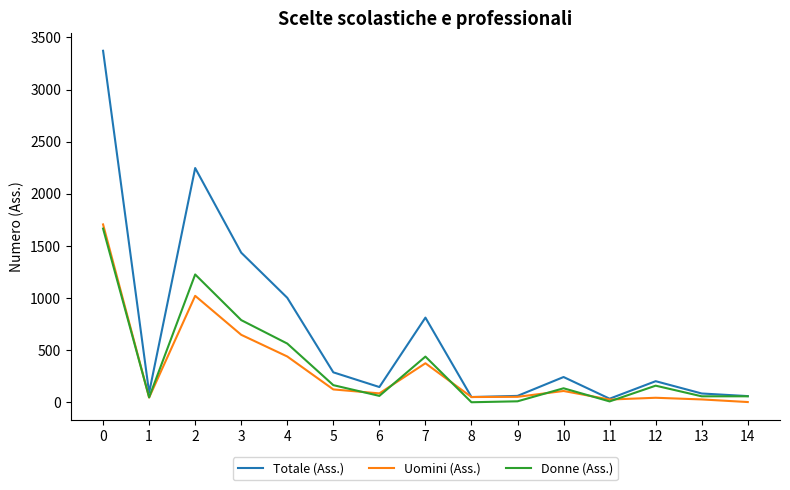

True or false: Totale (Ass.) has a value of 812 at 7.

True